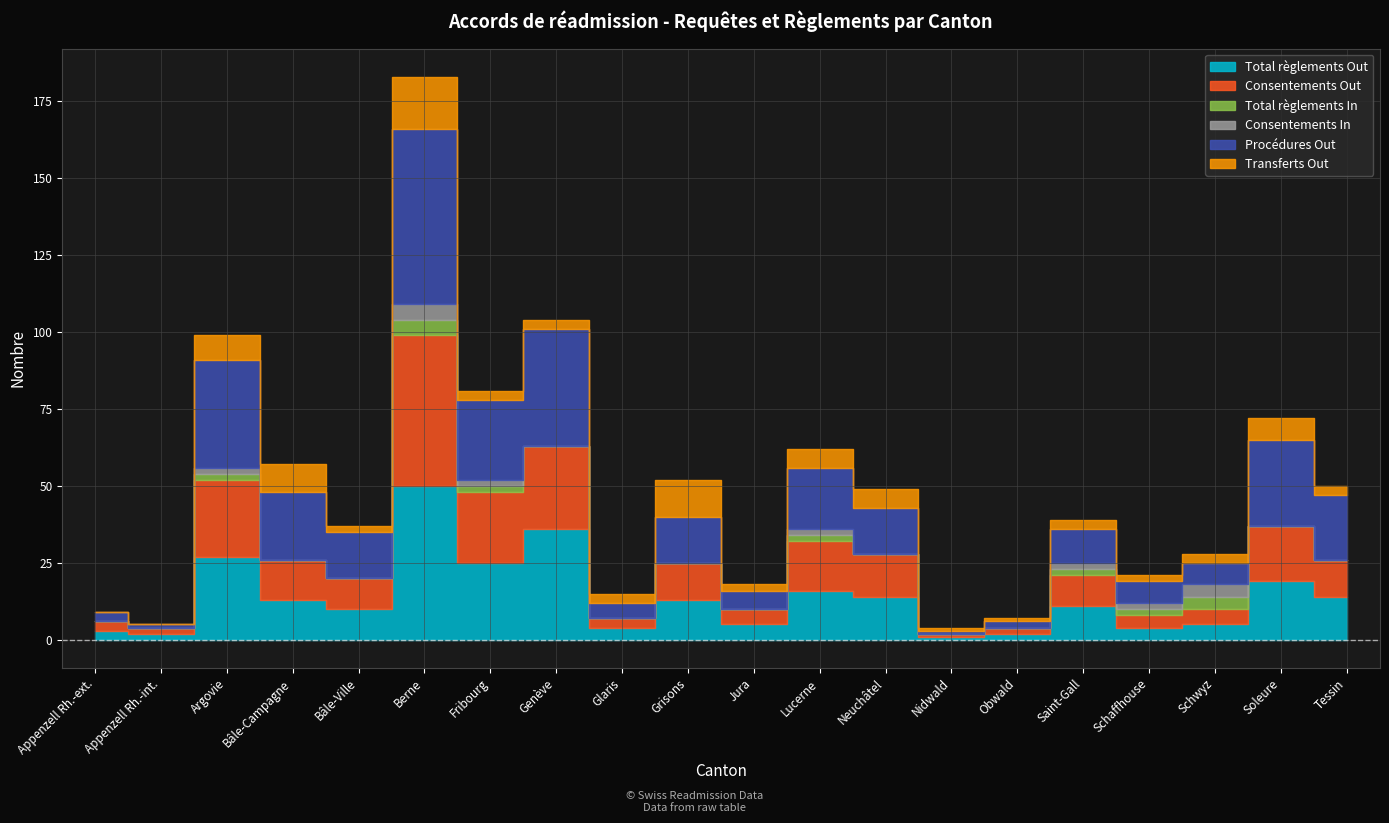

What is the difference between the second highest and minimum values in the Total règlements Out series?

35